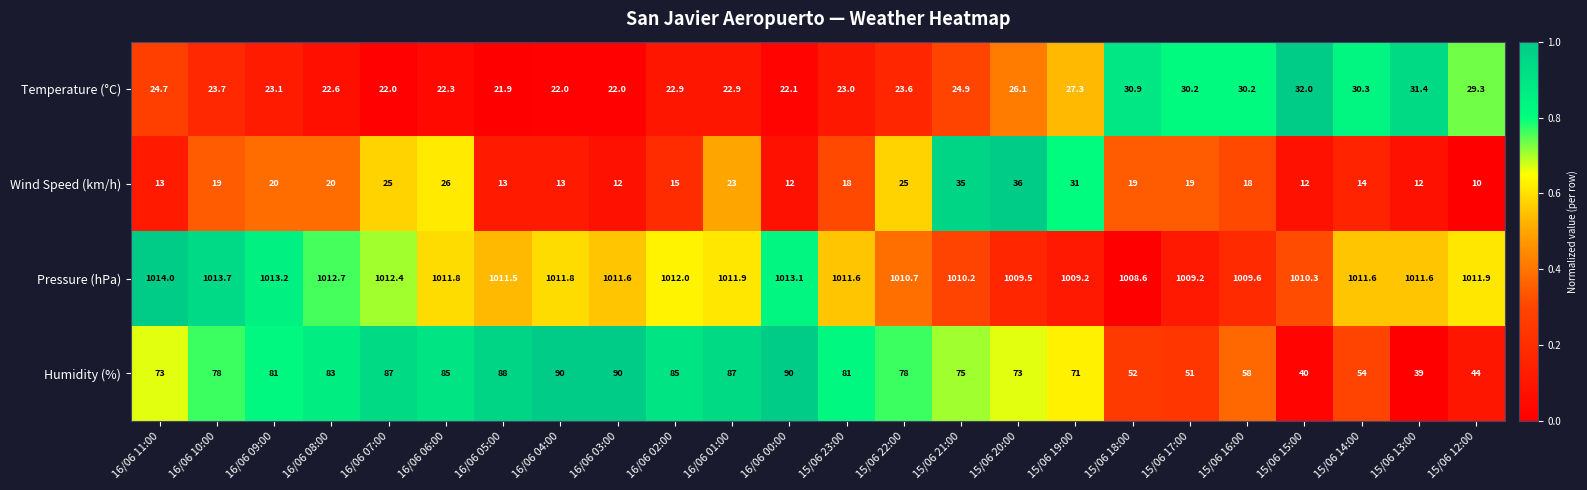

What is the greatest value displayed?

1014.0